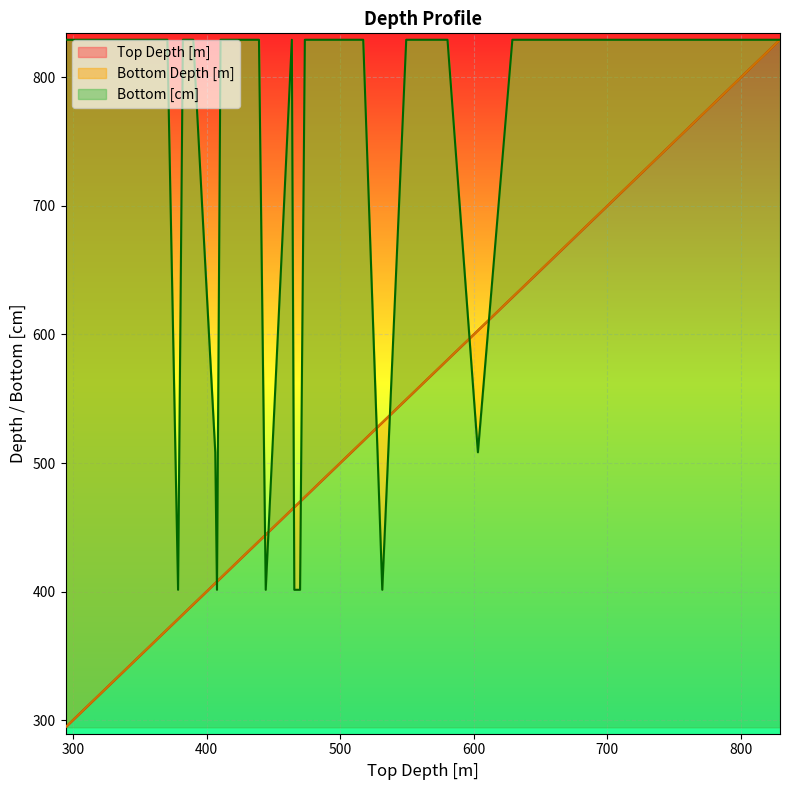

Reading left to right, transcribe all the data shown in this chart.

Top Depth [m]: 294.36=294.4	304.27=304.3	314.92=314.9	325.91=325.9	336.53=336.5	346.48=346.5	351.44=351.4	360.95=360.9	370.61=370.6	378.61=378.6	382.2=382.2	390.0=390.0	406.46=406.5	407.74=407.7	410.4=410.4	429.82=429.8	439.19=439.2	444.24=444.2	463.8=463.8	465.63=465.6	467.19=467.2	469.95=469.9	473.54=473.5	479.2=479.2	500.56=500.6	517.24=517.2	531.5=531.5	549.44=549.4	560.17=560.2	580.34=580.3	603.09=603.1	628.9=628.9	656.63=656.6	687.12=687.1	714.5=714.5	744.53=744.5	761.89=761.9	782.48=782.5	809.38=809.4	829.28=829.3
Bottom Depth [m]: 294.36=294.4	304.27=304.3	314.92=315.0	325.91=326.0	336.53=336.6	346.48=346.5	351.44=351.5	360.95=361.0	370.61=370.7	378.61=378.6	382.2=382.2	390.0=390.1	406.46=406.5	407.74=407.8	410.4=410.4	429.82=429.9	439.19=439.2	444.24=444.2	463.8=463.9	465.63=465.6	467.19=467.2	469.95=470.0	473.54=473.6	479.2=479.2	500.56=500.6	517.24=517.3	531.5=531.5	549.44=549.5	560.17=560.2	580.34=580.4	603.09=603.1	628.9=629.0	656.63=656.7	687.12=687.2	714.5=714.5	744.53=744.6	761.89=761.9	782.48=782.5	809.38=809.4	829.28=829.3
Bottom [cm]: 294.36=829.3	304.27=829.3	314.92=829.3	325.91=829.3	336.53=829.3	346.48=829.3	351.44=829.3	360.95=829.3	370.61=829.3	378.61=401.4	382.2=829.3	390.0=829.3	406.46=508.3	407.74=401.4	410.4=829.3	429.82=829.3	439.19=829.3	444.24=401.4	463.8=829.3	465.63=401.4	467.19=401.4	469.95=401.4	473.54=829.3	479.2=829.3	500.56=829.3	517.24=829.3	531.5=401.4	549.44=829.3	560.17=829.3	580.34=829.3	603.09=508.3	628.9=829.3	656.63=829.3	687.12=829.3	714.5=829.3	744.53=829.3	761.89=829.3	782.48=829.3	809.38=829.3	829.28=829.3